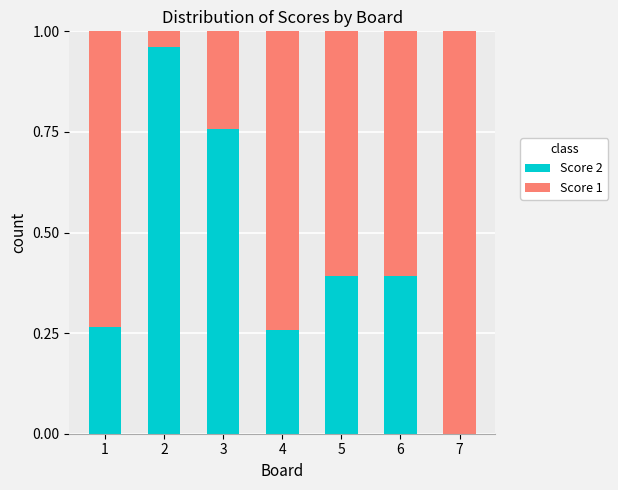

What is the sum of the Score 2 values at 2 and 4?

1.2